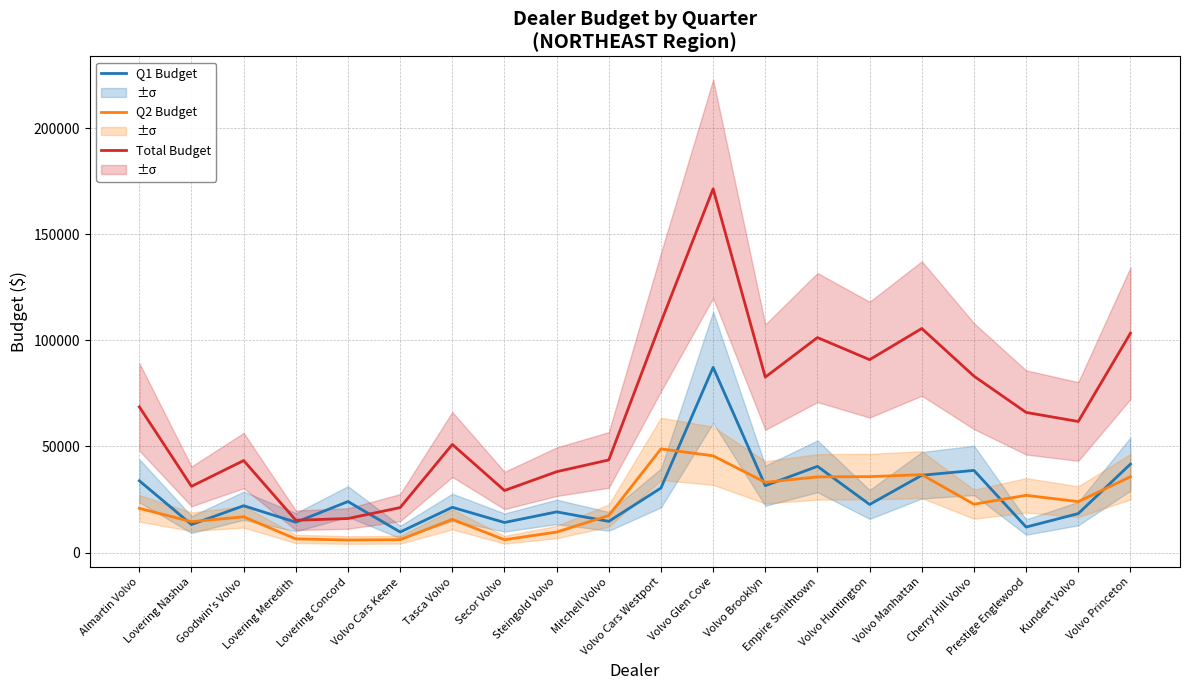

What are all the series names shown in the legend?

Q1 Budget, Q2 Budget, Total Budget